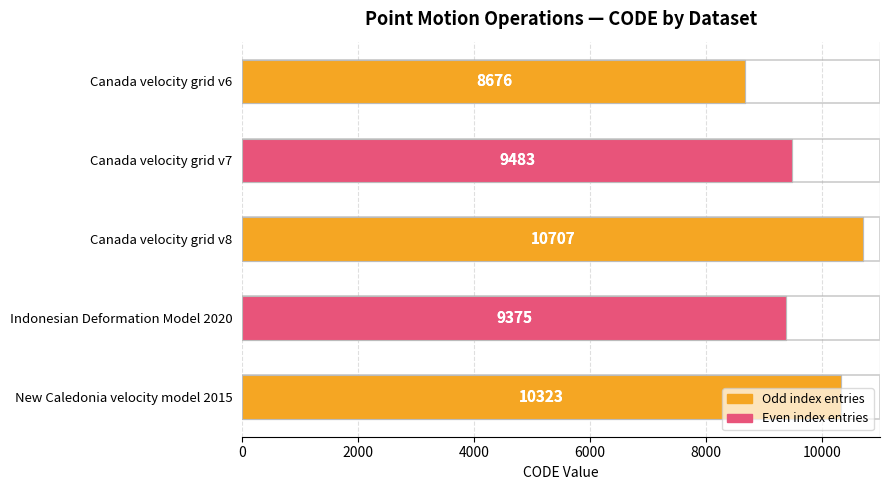

What is the value of the 2nd bar from the left?

9483